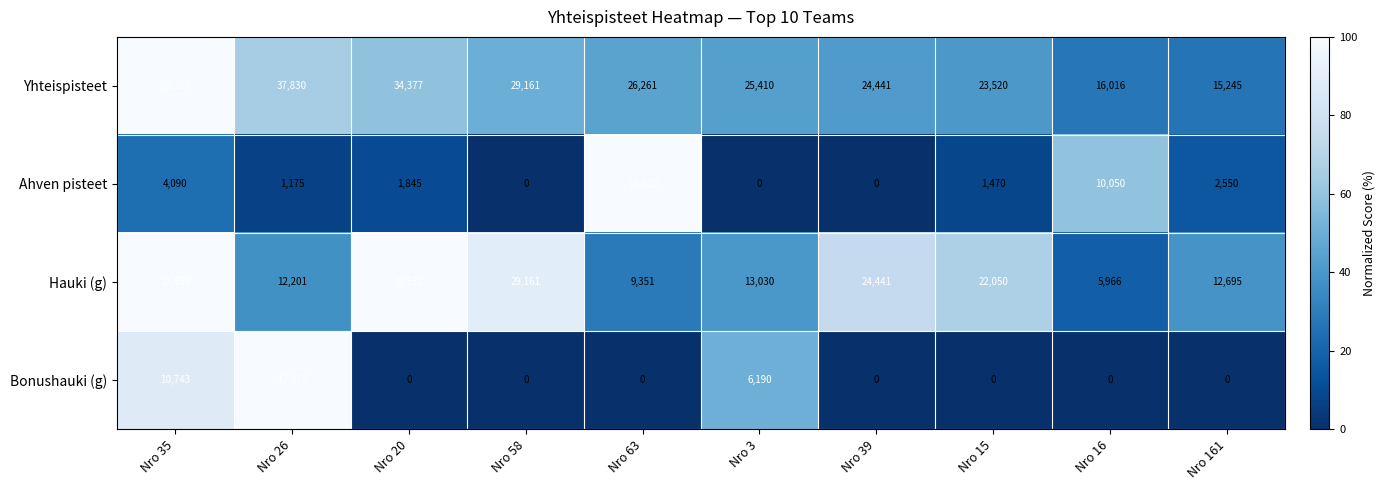

What is the sum of all Yhteispisteet values?

290496